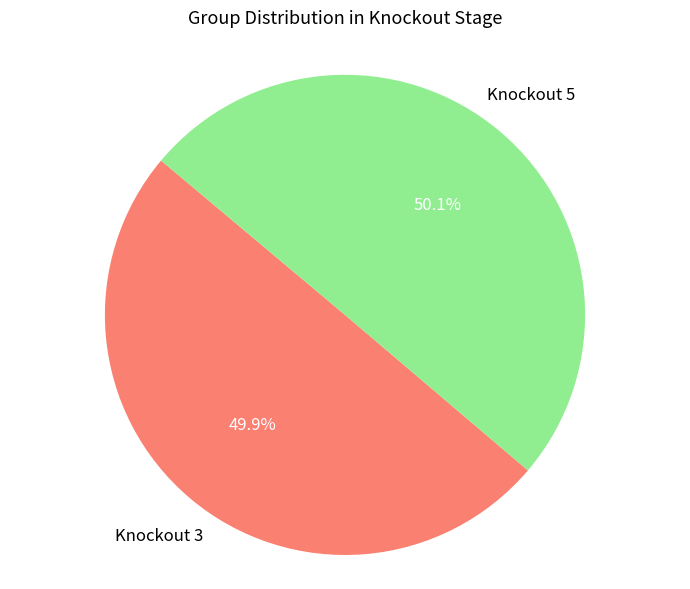

The Knockout 5 slice represents 61% of the pie. True or false?

False